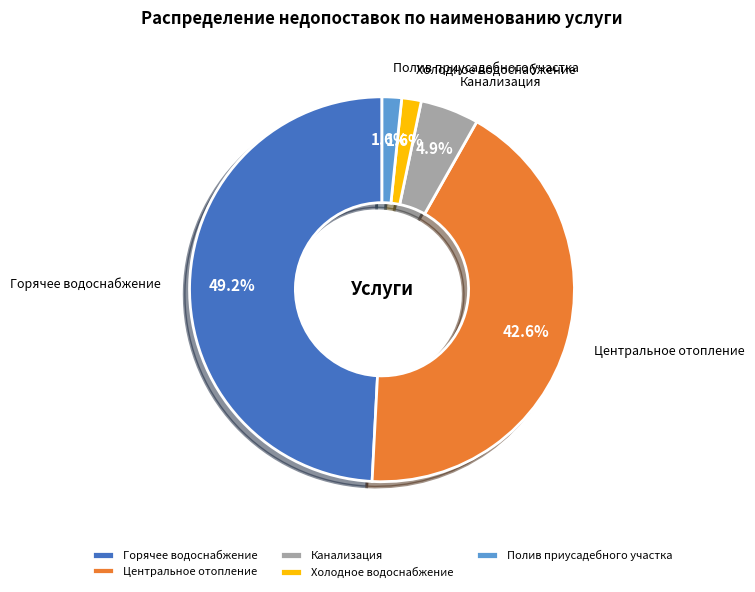

Is there a majority slice in this chart?

No